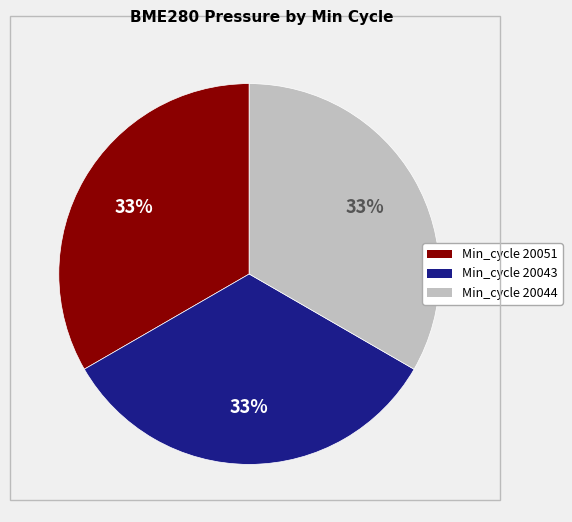

How many slices are in this pie chart?

3